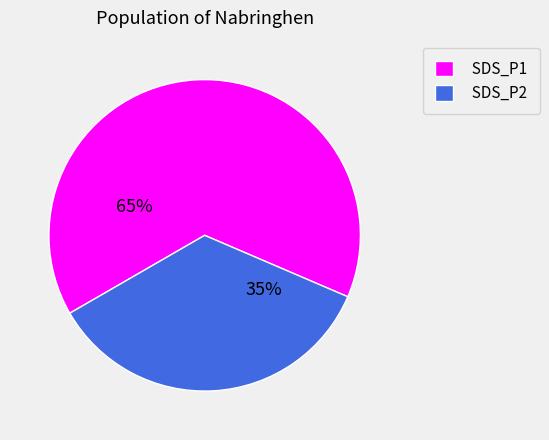

Does SDS_P2 represent more than half of the total?

No